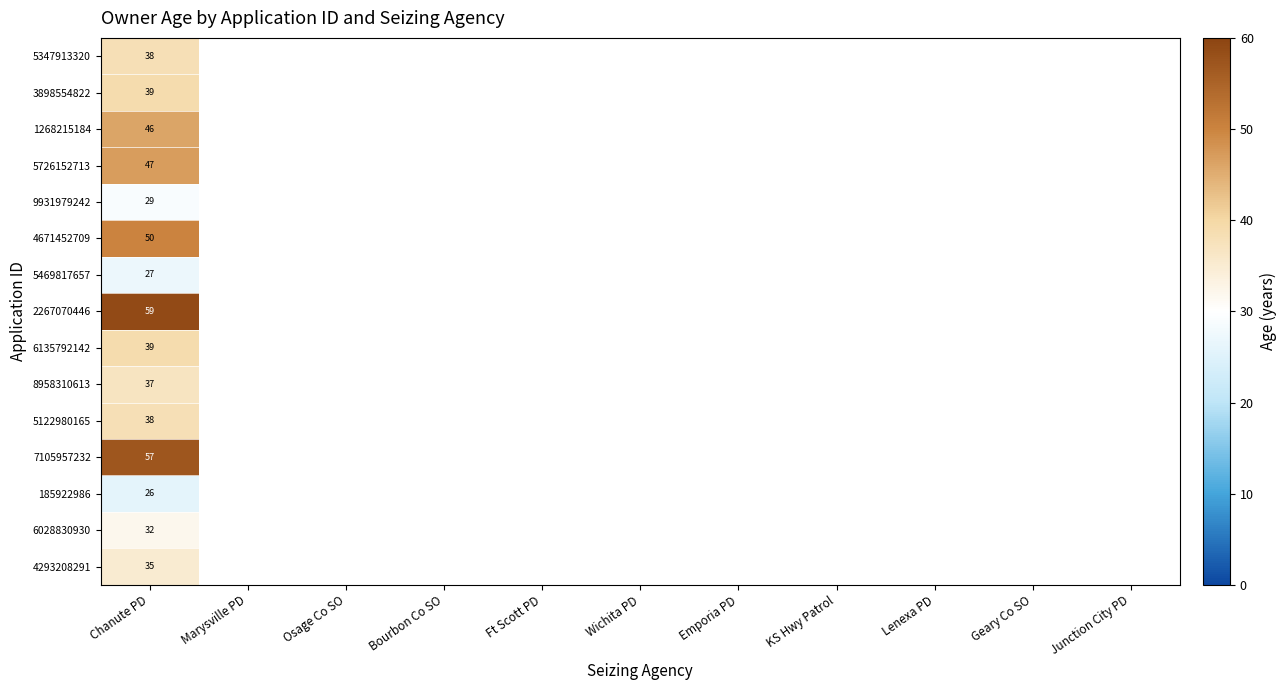

What is the total value across all series at Chanute PD?

599